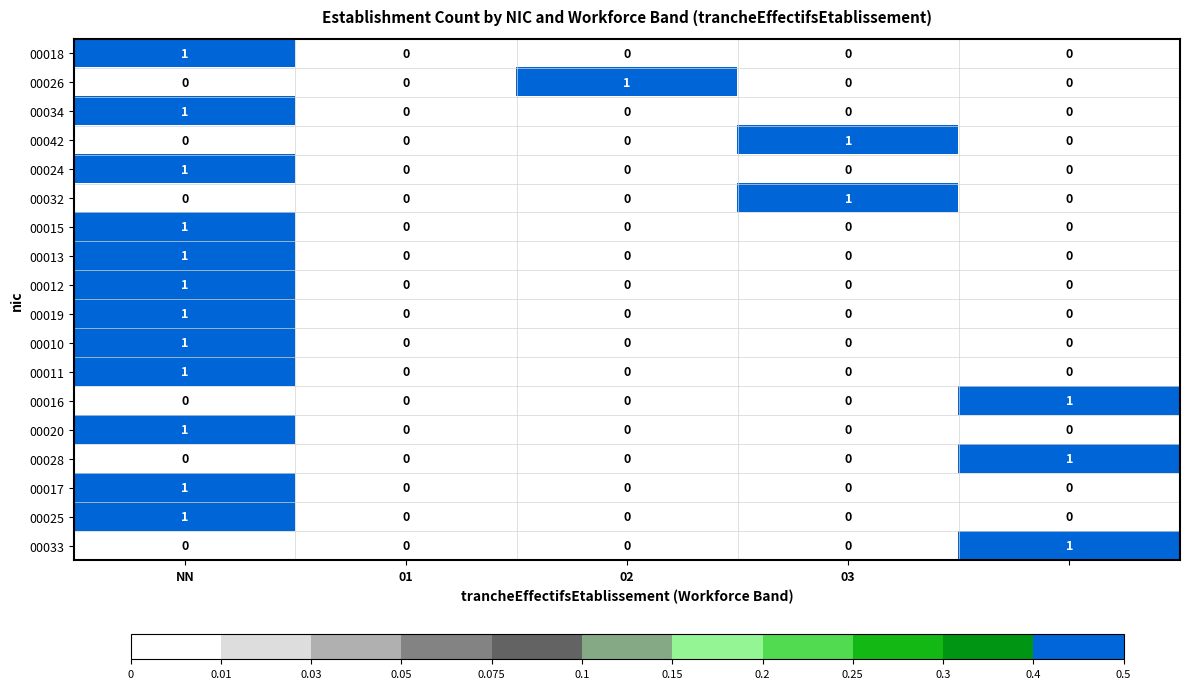

How many 00032 values are between 0 and 1?

5